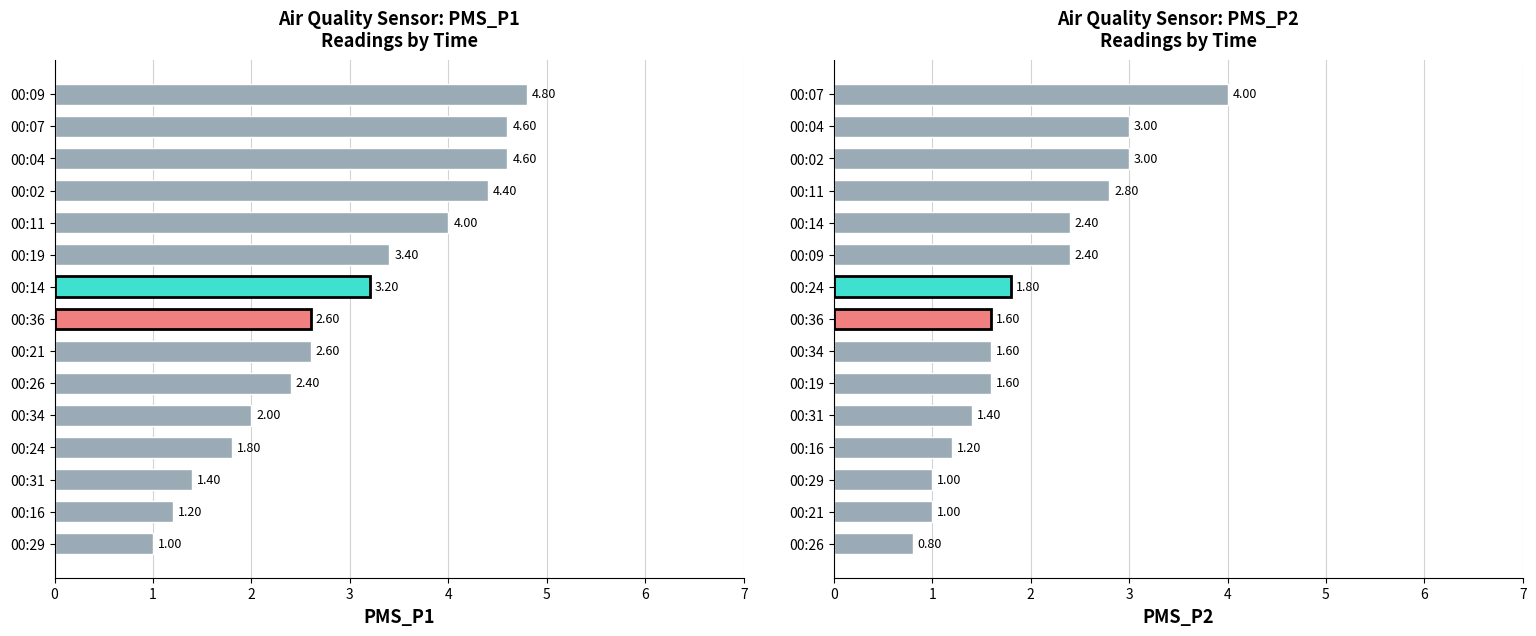

What value does the PMS_P1 series have at 00:11?

4.0